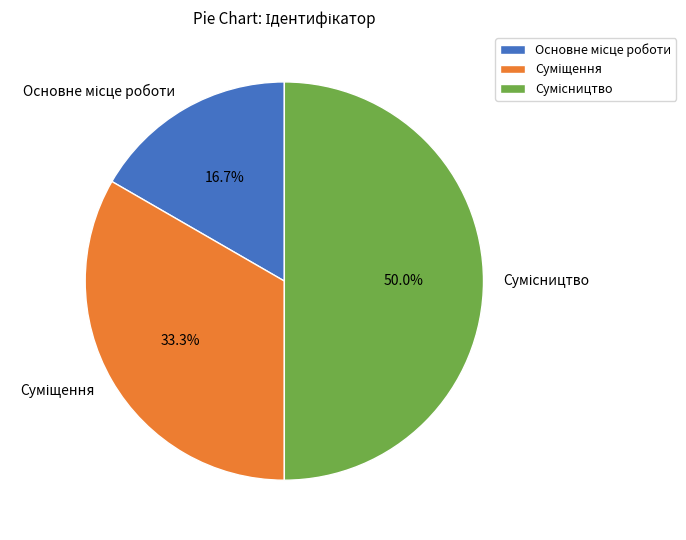

What is the change in value from Суміщення to Сумісництво?

+1